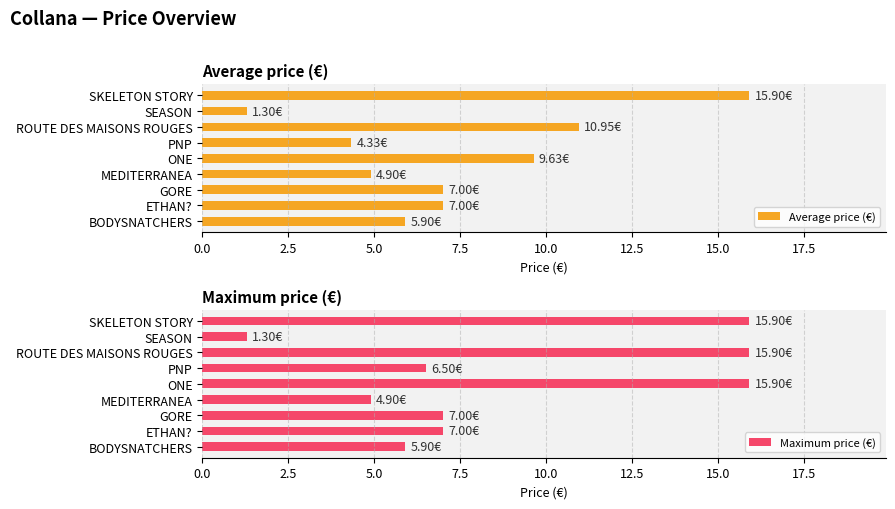

What is the maximum value shown in the chart?

15.9